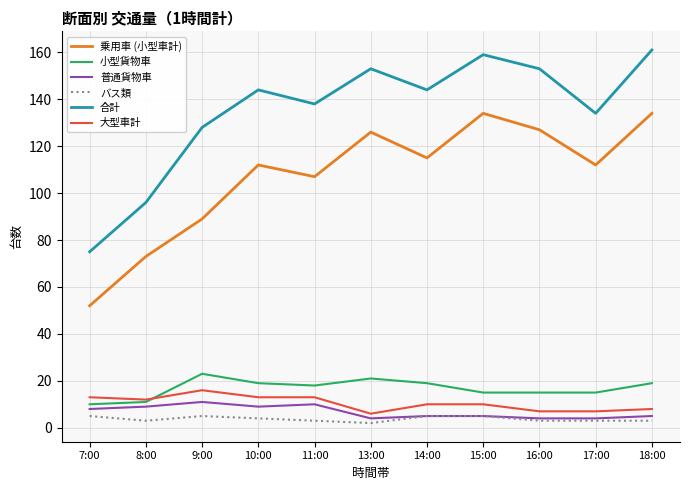

Which series has the largest range (max minus min)?

合計